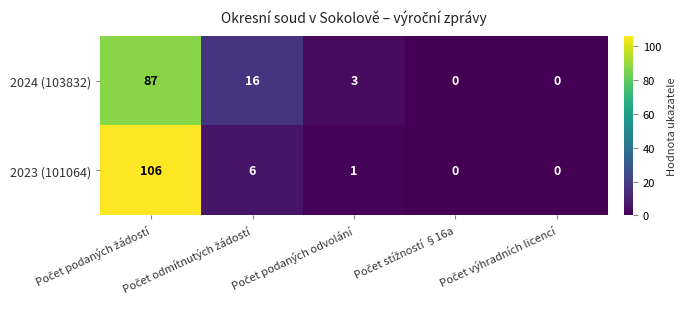

What is the greatest value displayed?

106